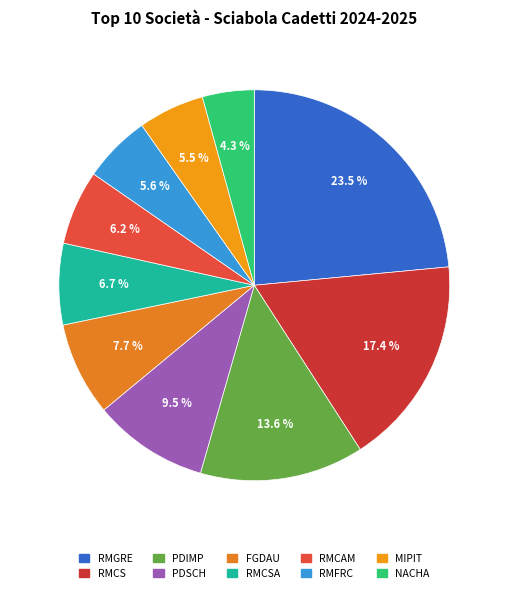

Rank the categories by value from lowest to highest.

NACHA, MIPIT, RMFRC, RMCAM, RMCSA, FGDAU, PDSCH, PDIMP, RMCS, RMGRE